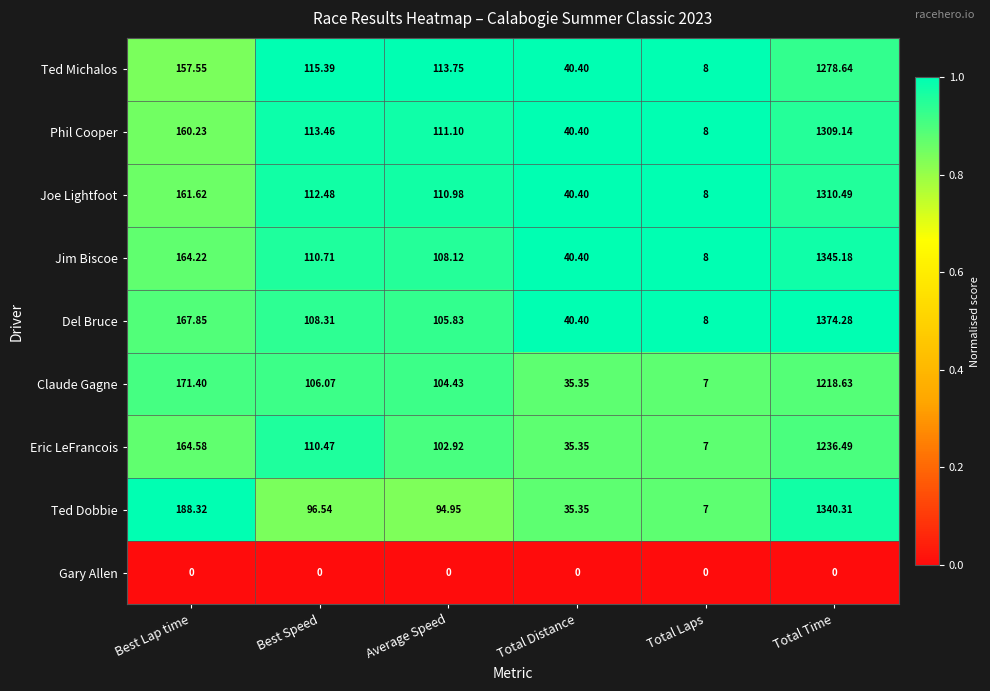

Rank the series by their maximum value, from highest to lowest.

Del Bruce, Jim Biscoe, Ted Dobbie, Joe Lightfoot, Phil Cooper, Ted Michalos, Eric LeFrancois, Claude Gagne, Gary Allen